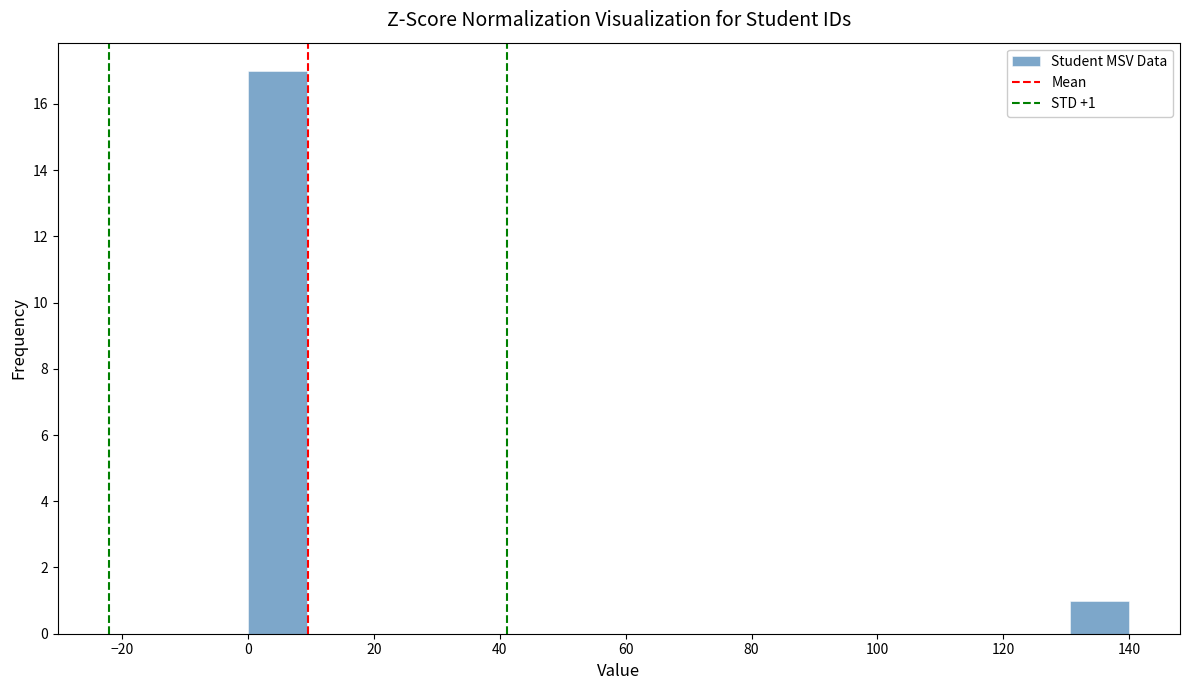

Which range on the x-axis has the tallest bar?

0 to 10